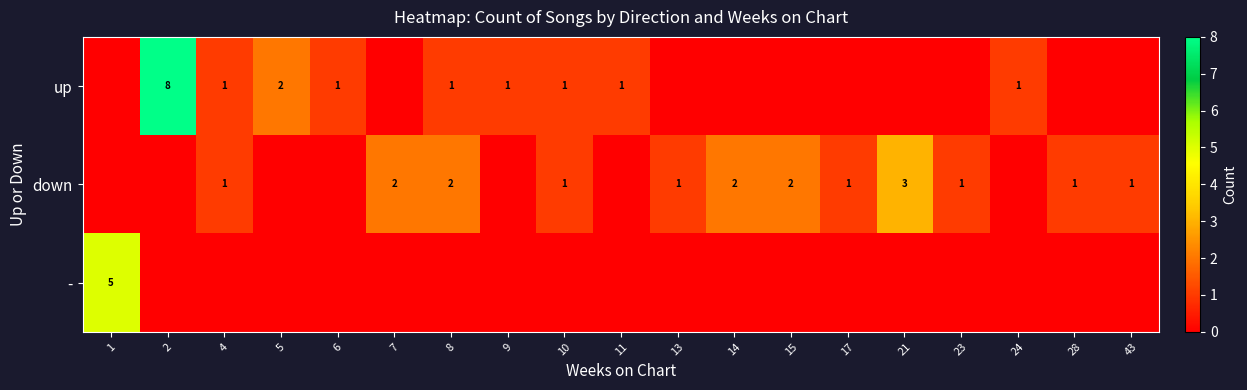

What is the sum of the down values at 8 and 14?

4